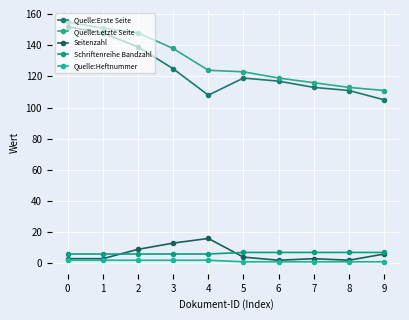

At how many categories does at least one series exceed 84?

10